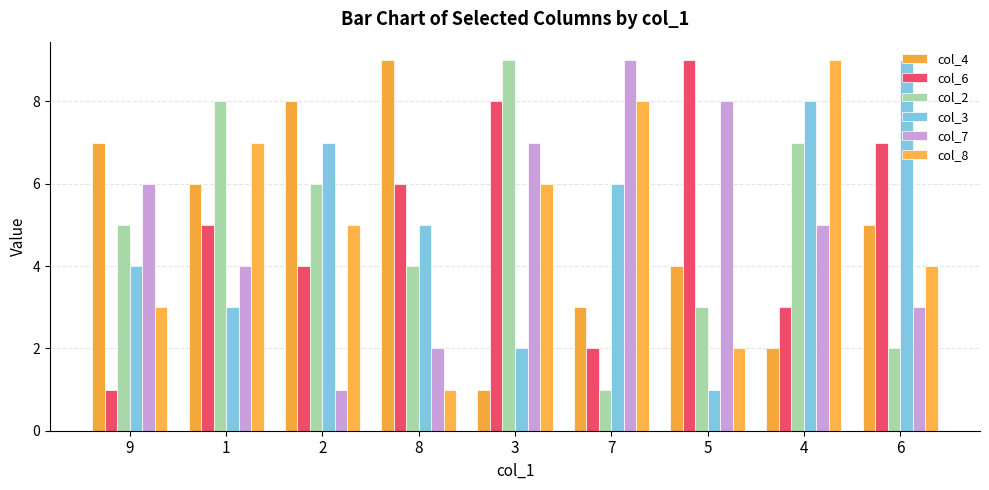

At which category is the sum across all series the highest?

4